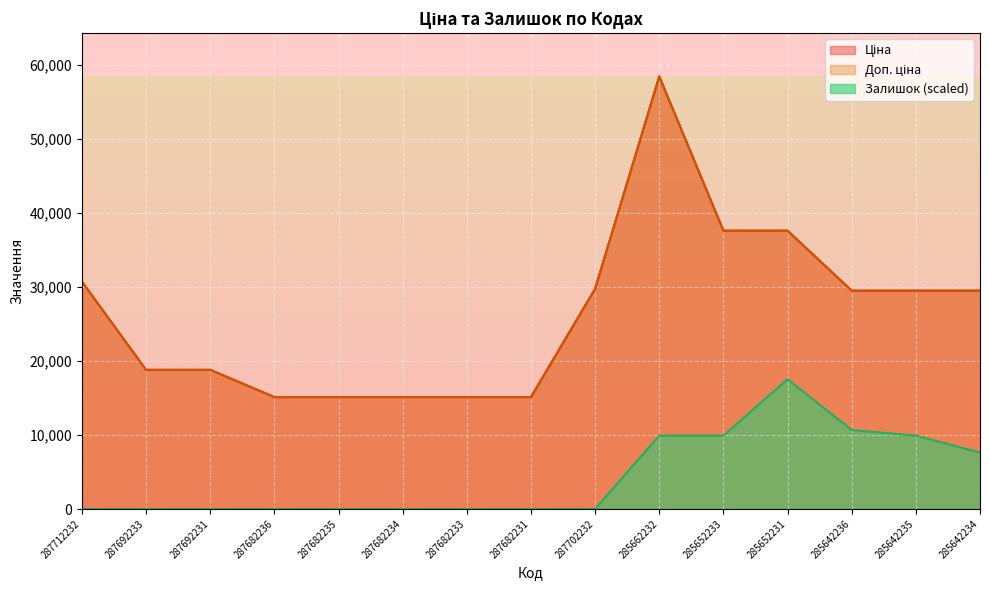

What is the label of the 3rd point from the left?

287692231